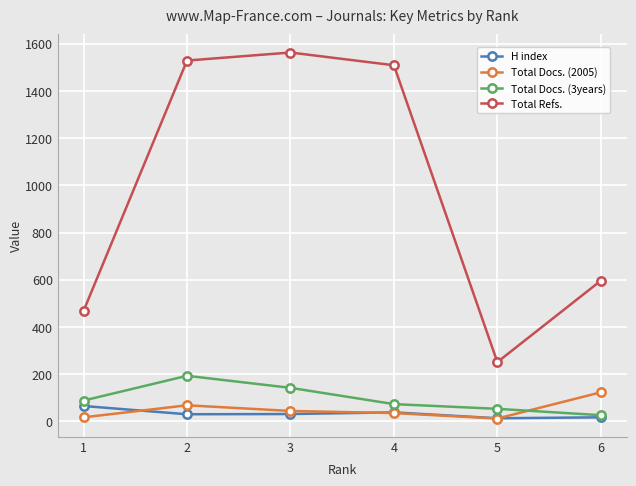

What is the sum of all H index values?

194